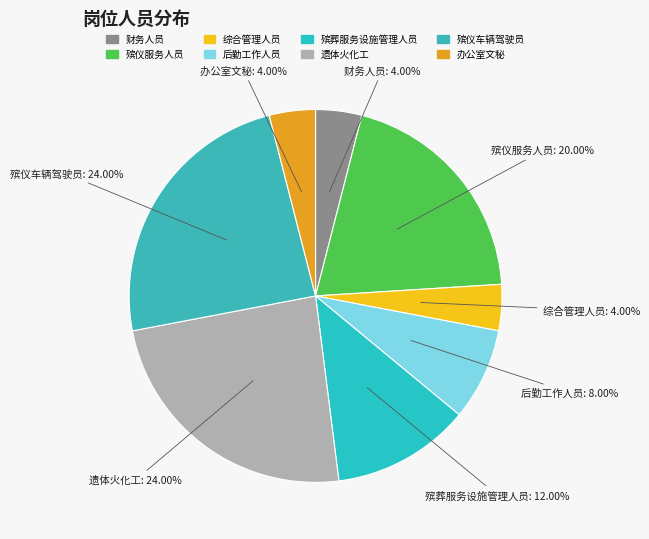

The 殡仪服务人员 slice represents 20% of the pie. True or false?

True